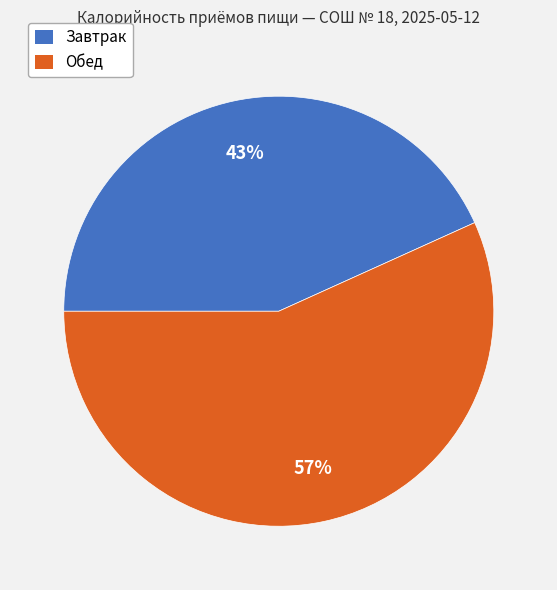

How many slices are in this pie chart?

2